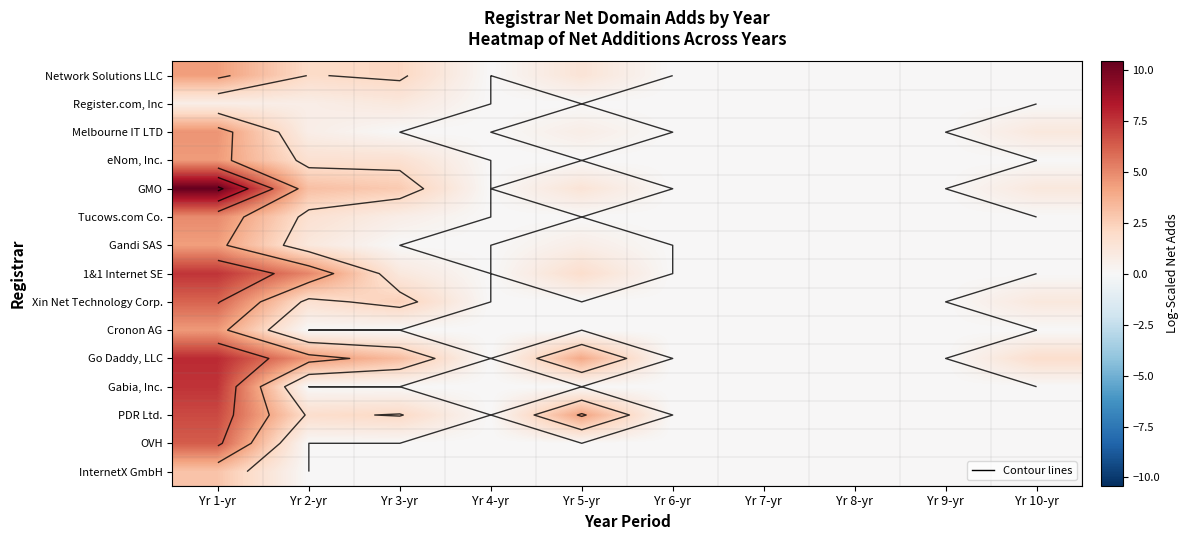

Which series has the widest spread of values?

GMO